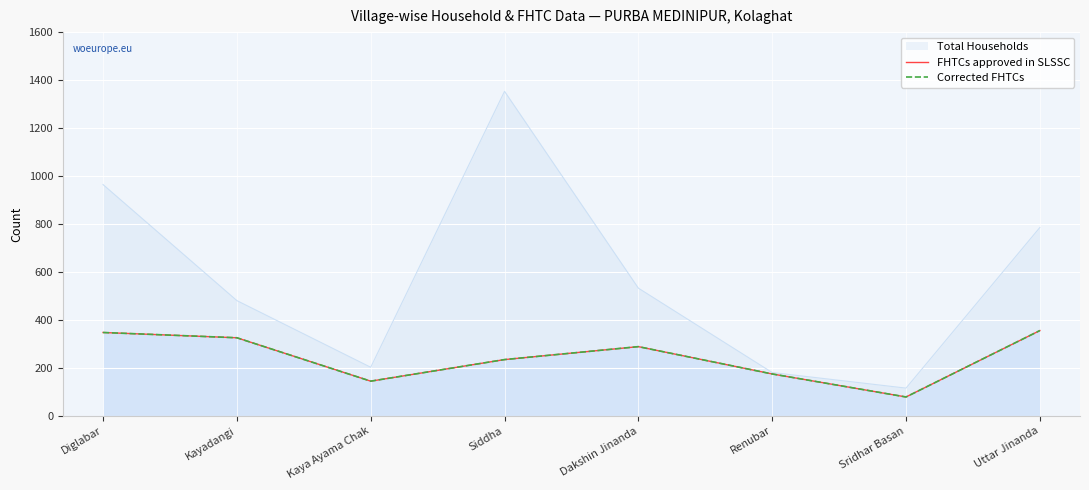

Rank the series by their maximum value, from highest to lowest.

FHTCs approved in SLSSC, Corrected FHTCs